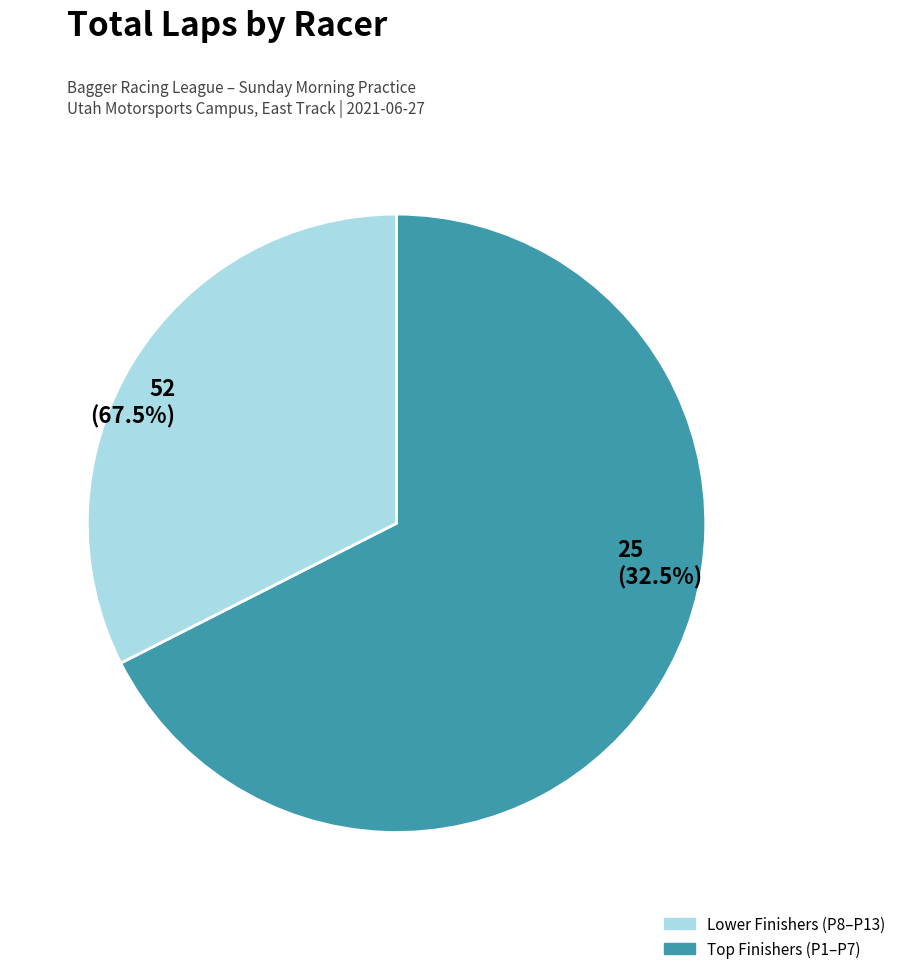

Does any single category account for the majority?

Yes